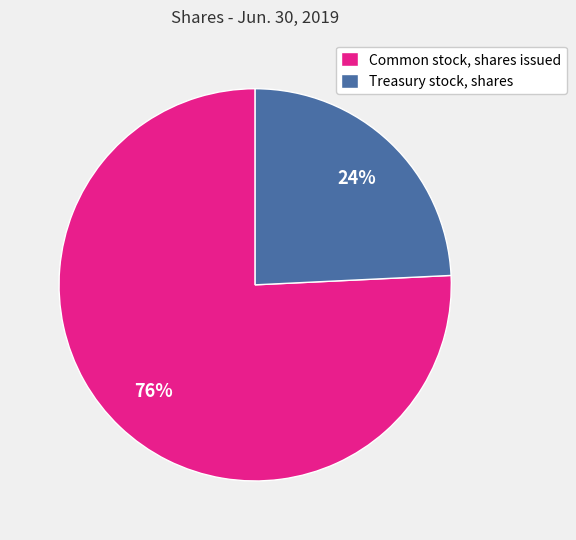

To the nearest percent, what portion does Common stock, shares issued represent?

76%